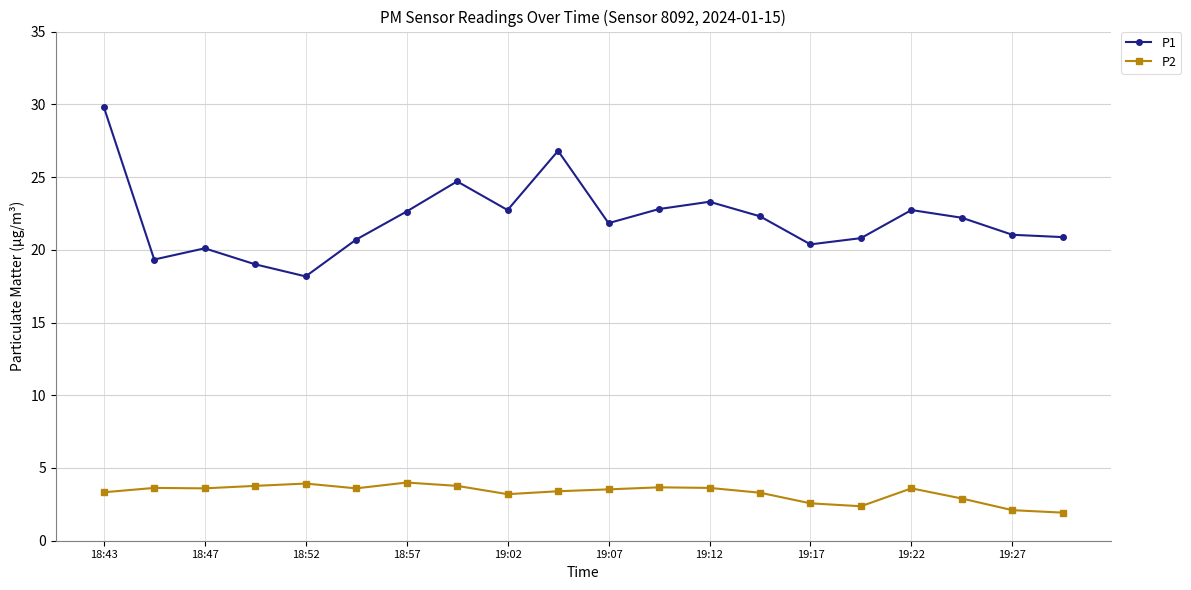

Which series has the largest total across all categories?

P1